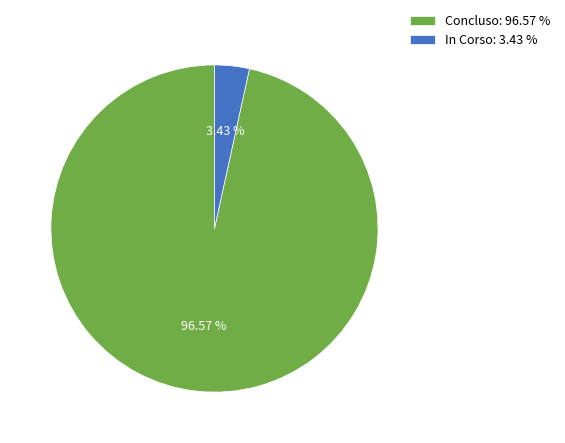

What is the majority slice?

Concluso: 96.57 %